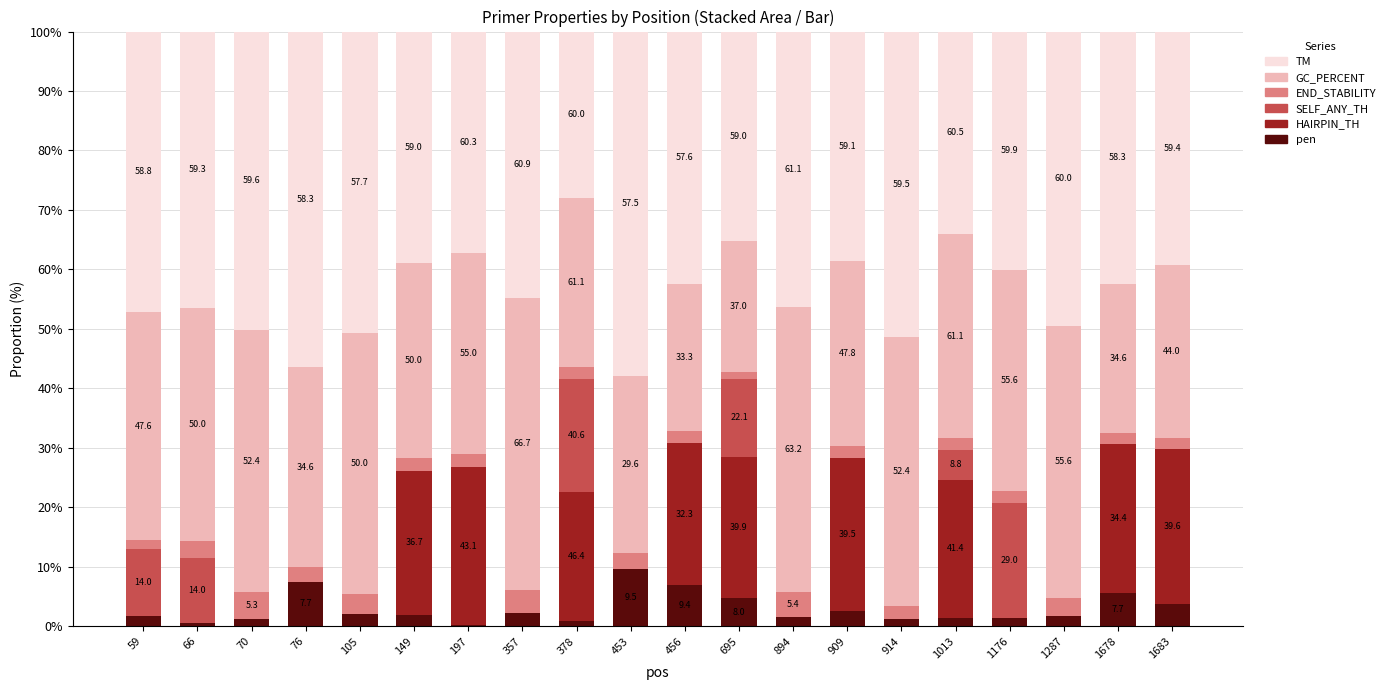

Are the bars grouped side by side (vs. stacked)?

No